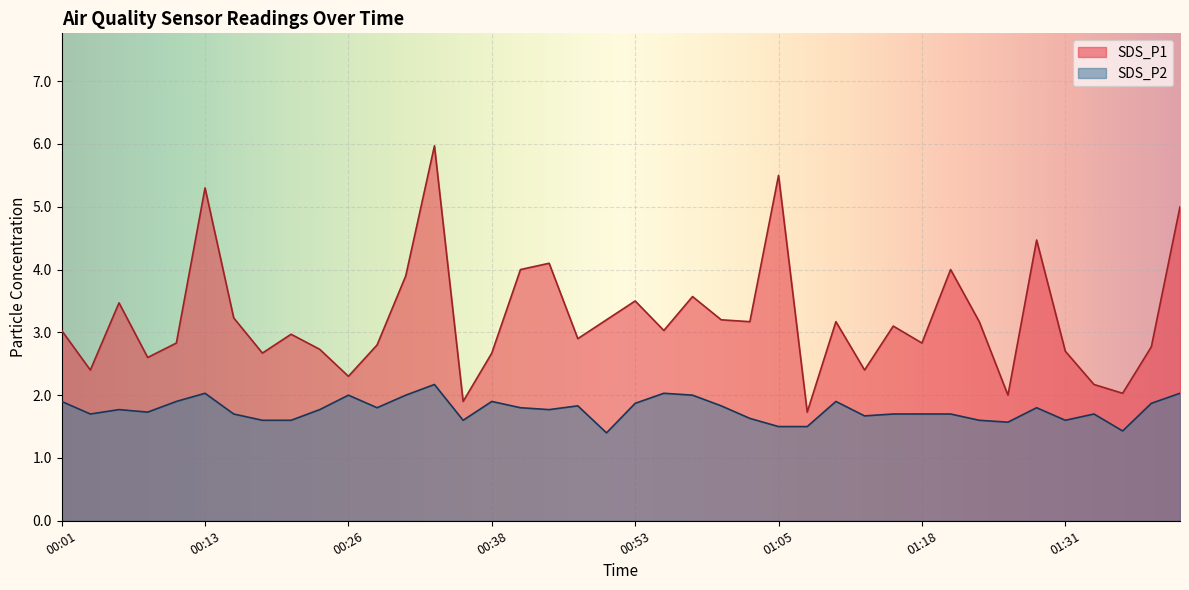

What is the total value across all series at 01:31?

4.3